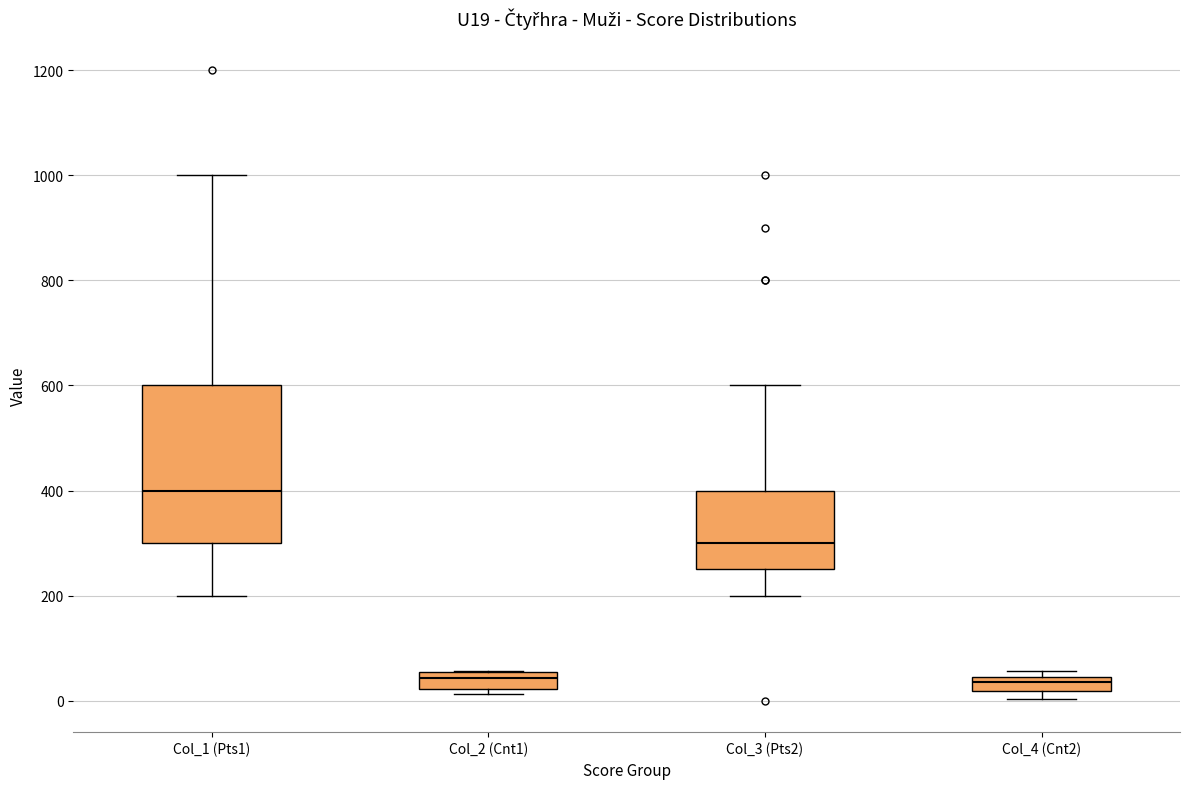

Where does the median line of the box for Col_3 (Pts2) sit on the y-axis? The values are not printed on the chart, so give them approximately, as read against the axis.

300